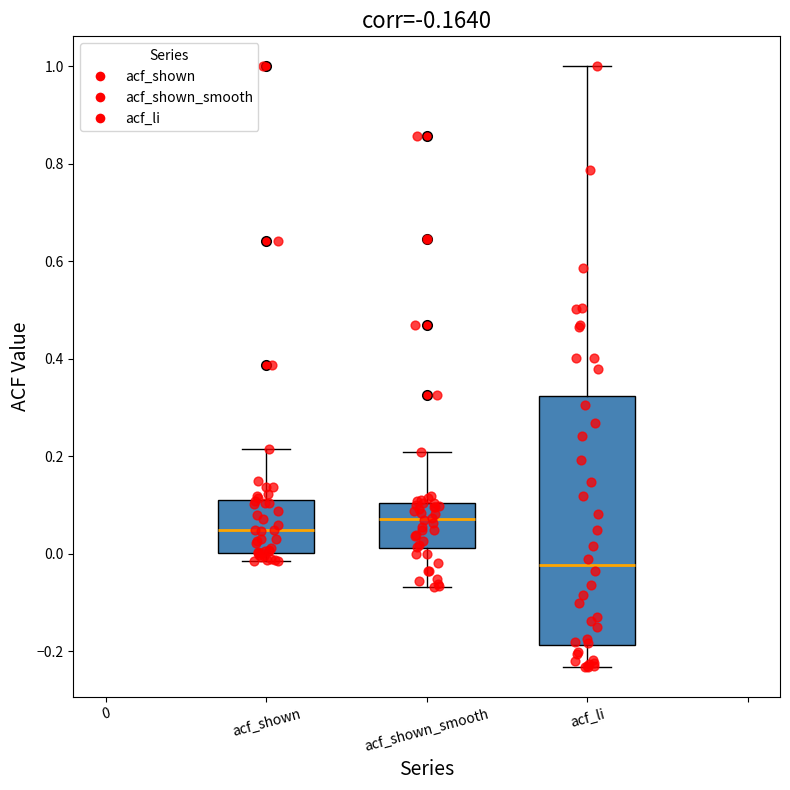

Comparing the boxes themselves (not the whiskers), which one is the tallest?

acf_li